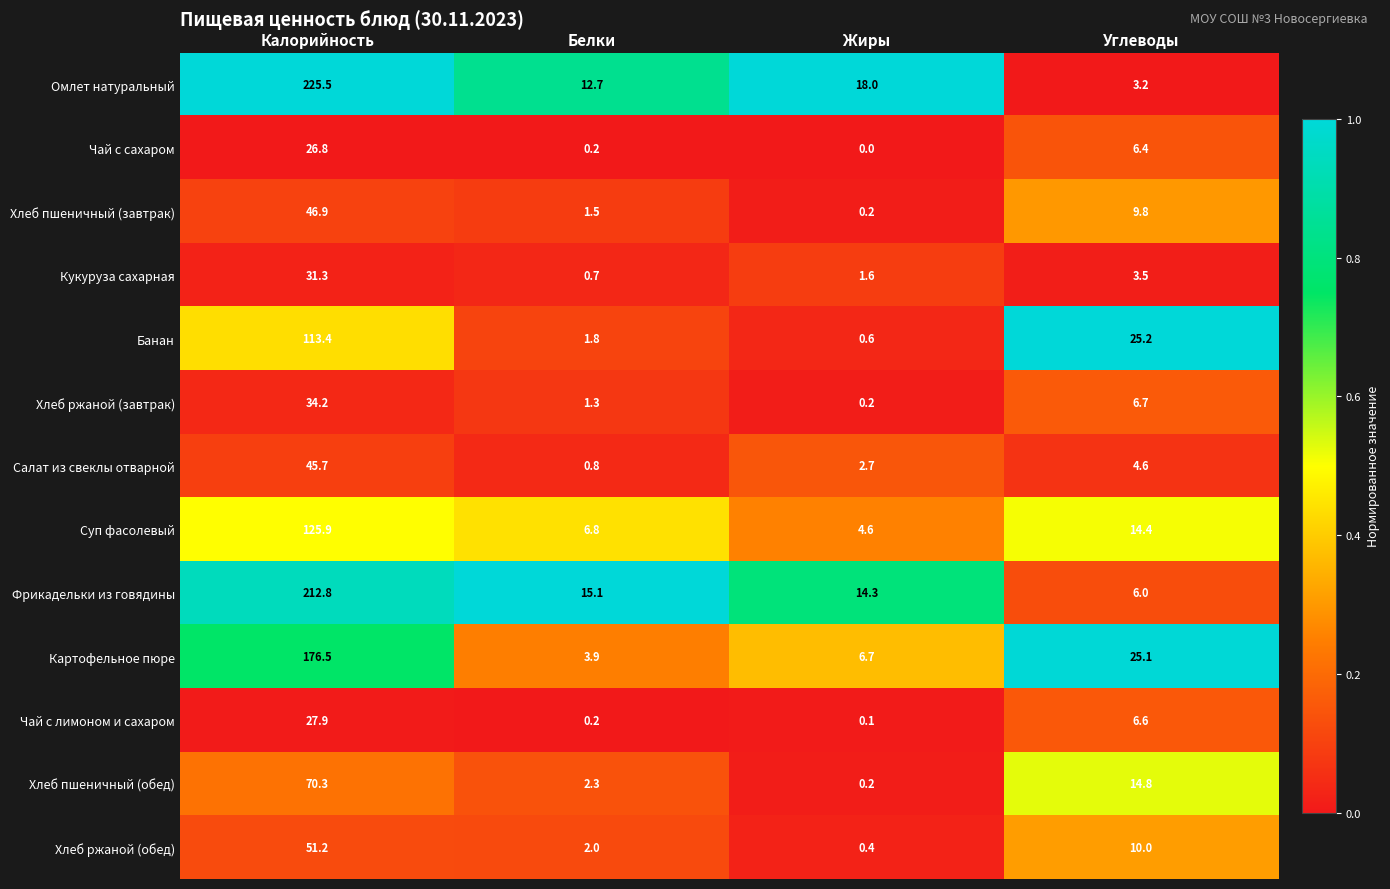

What is the sum of all Суп фасолевый values?

151.7